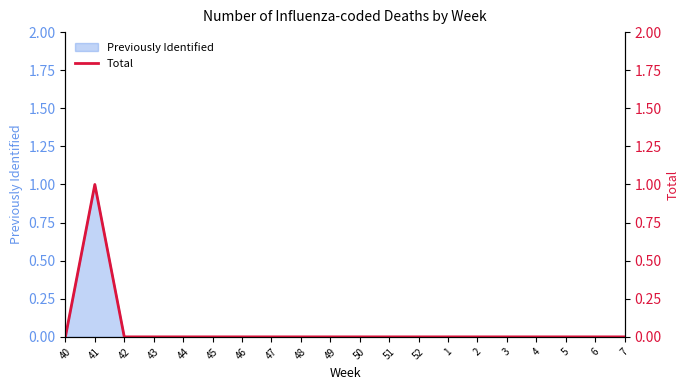

What is the label of the 11th point from the right?

49